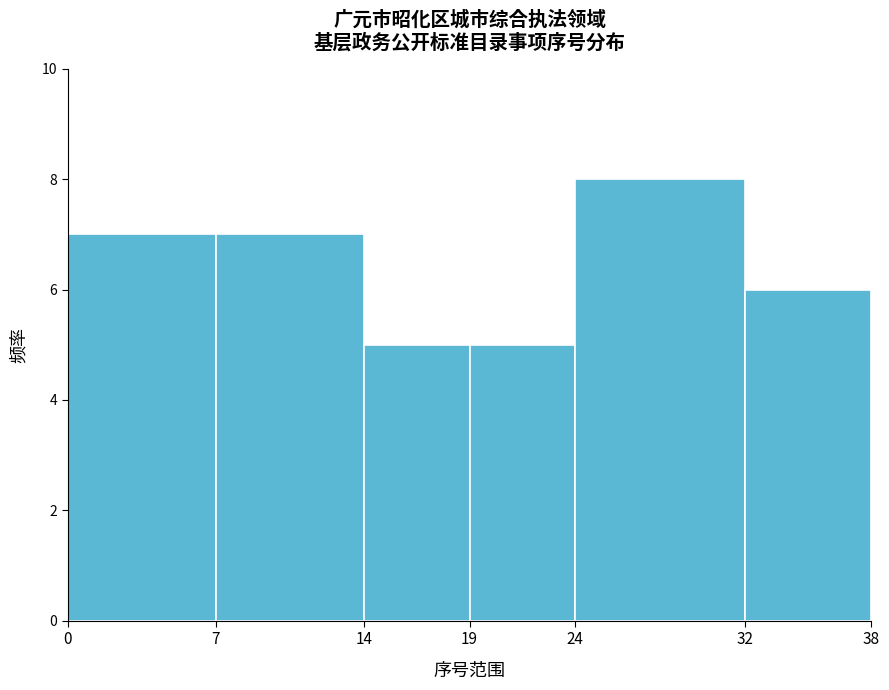

Reading left to right, list all the values displayed in this chart.

7	7	5	5	8	6